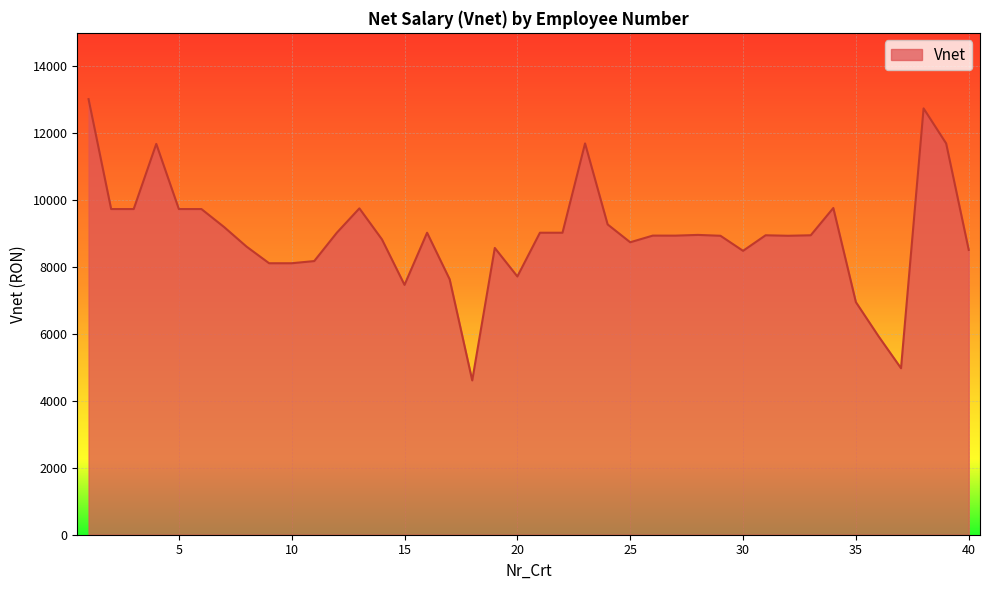

What is the smallest value displayed?

4612